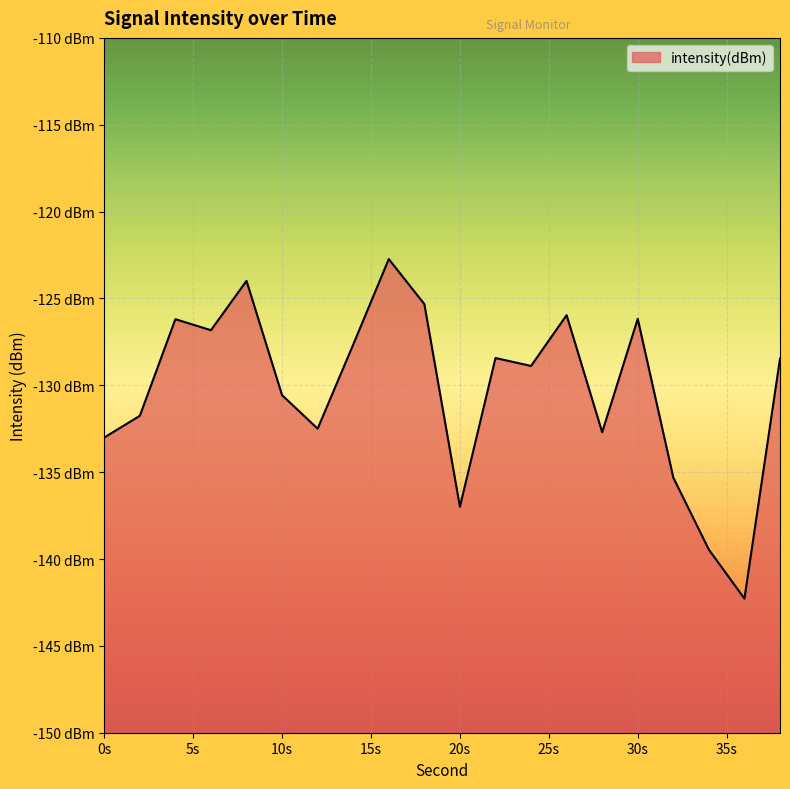

Where does the data first go above -128?

4